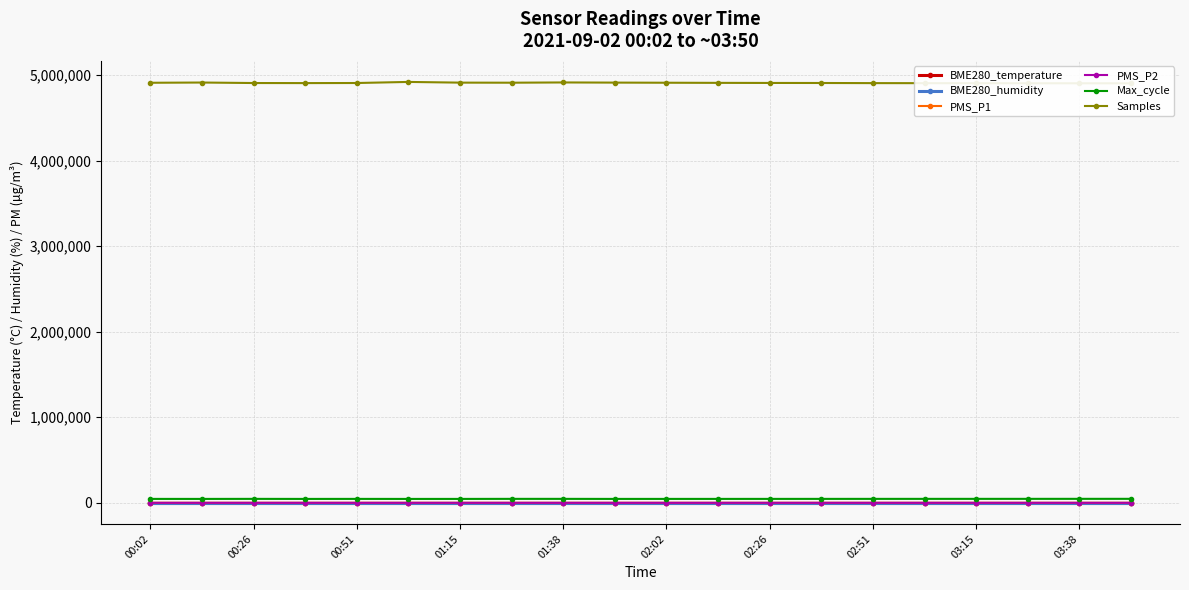

Between 02:02 and 10, which series saw the biggest shift?

Samples